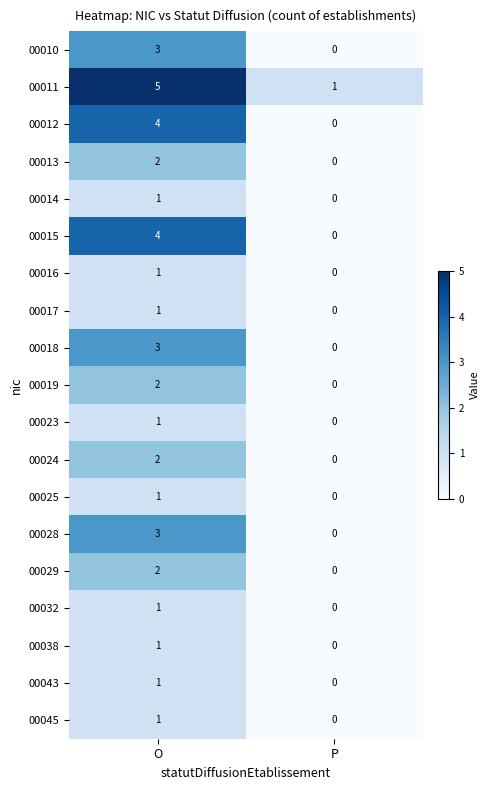

The 00029 series shows 1 at P. True or false?

False